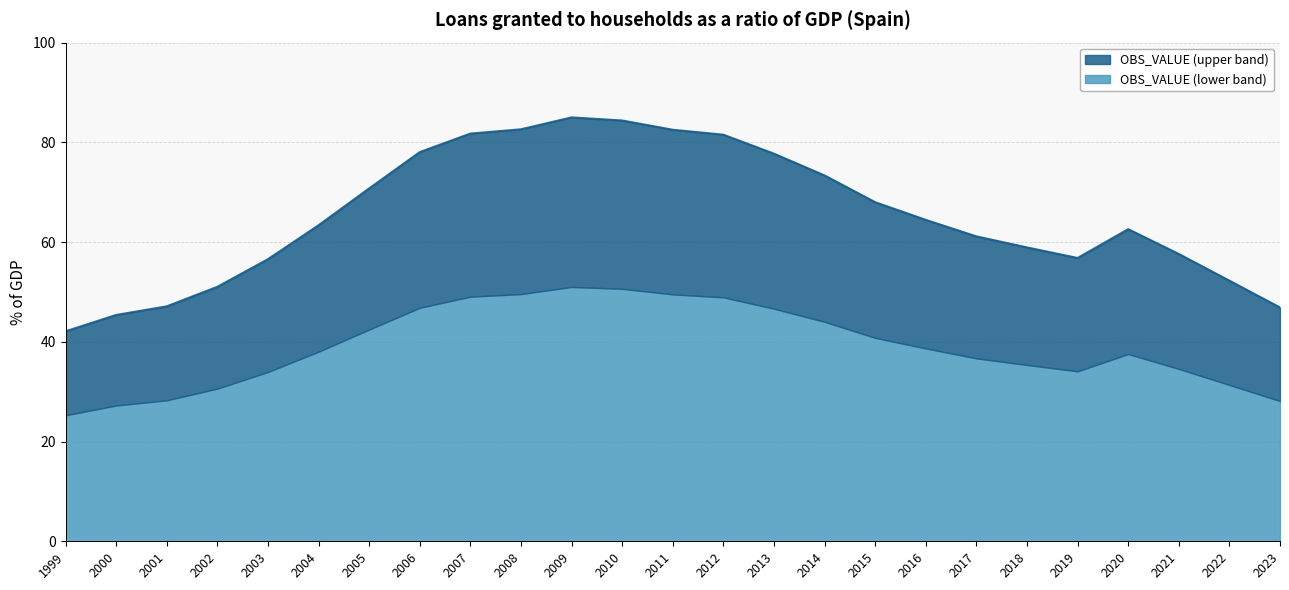

At which category does the data reach its first local valley?

2019